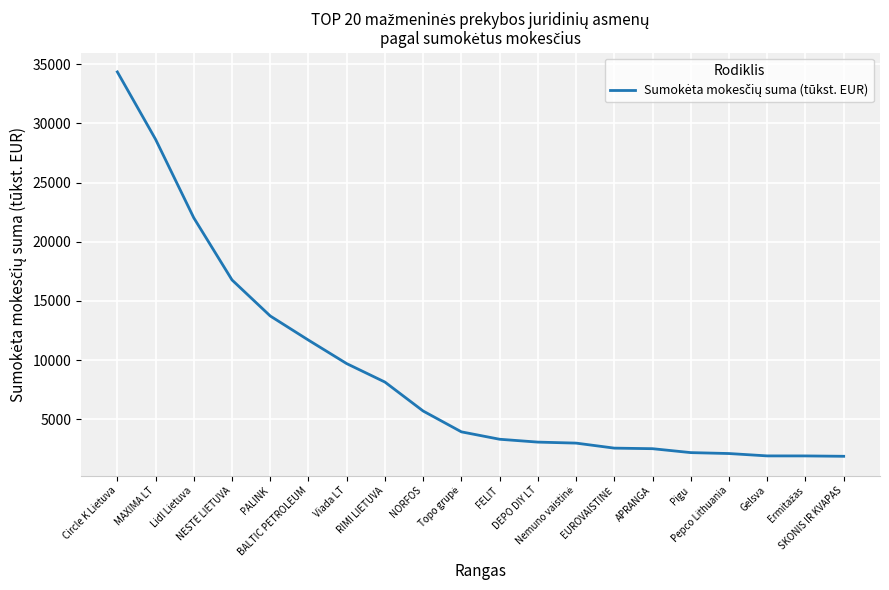

What is the difference between the maximum and minimum values?

32495